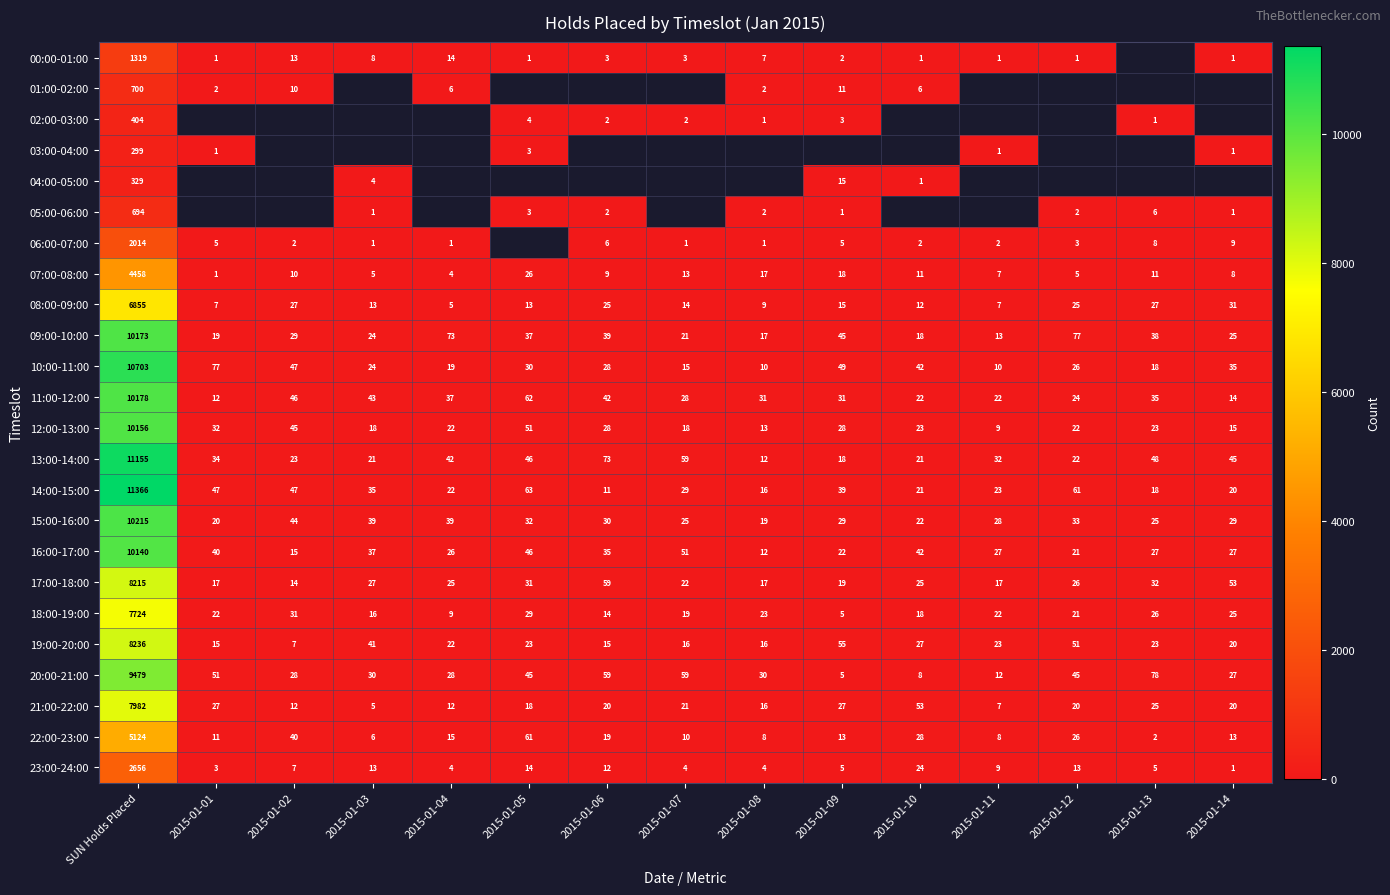

What is the average value of the 07:00-08:00 series?

307